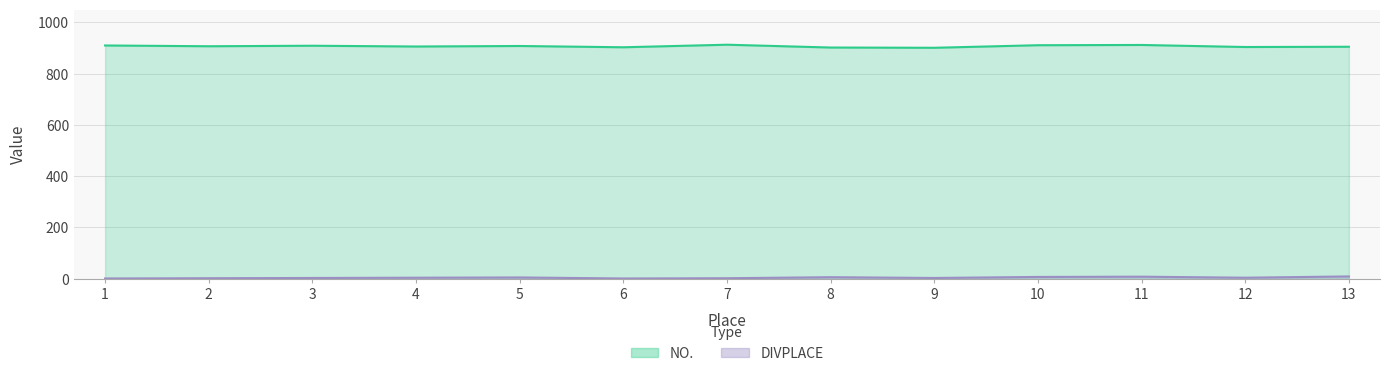

How many series are shown in this chart?

2